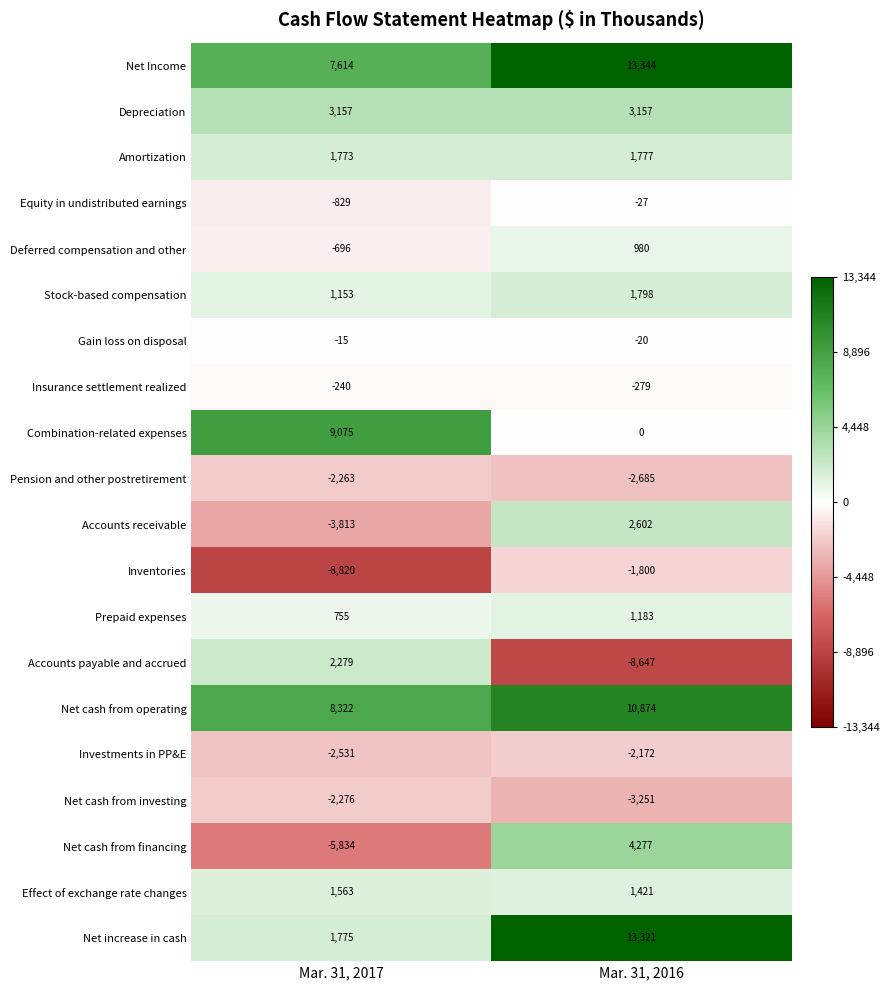

List the series in order of their peak value, highest first.

Net Income, Net increase in cash, Net cash from operating, Combination-related expenses, Net cash from financing, Depreciation, Accounts receivable, Accounts payable and accrued, Stock-based compensation, Amortization, Effect of exchange rate changes, Prepaid expenses, Deferred compensation and other, Gain loss on disposal, Equity in undistributed earnings, Insurance settlement realized, Inventories, Investments in PP&E, Pension and other postretirement, Net cash from investing